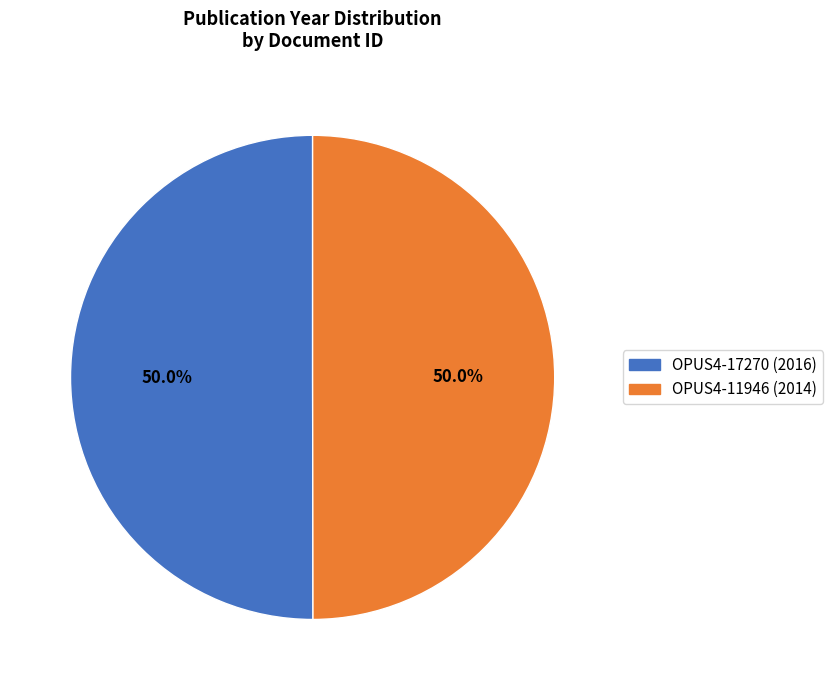

What is the ratio of the value at OPUS4-11946 (2014) to the value at OPUS4-17270 (2016)?

1.0